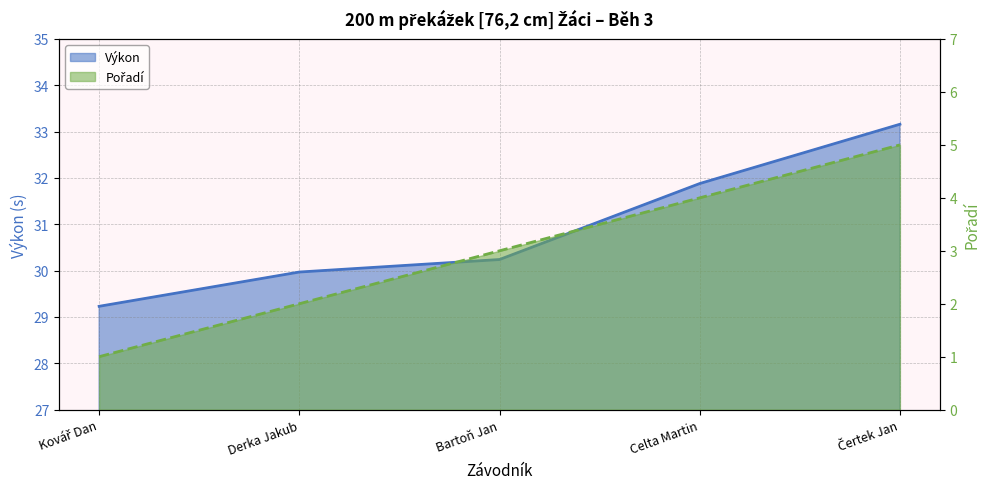

Between Celta Martin and Čertek Jan, which series saw the biggest shift?

Výkon